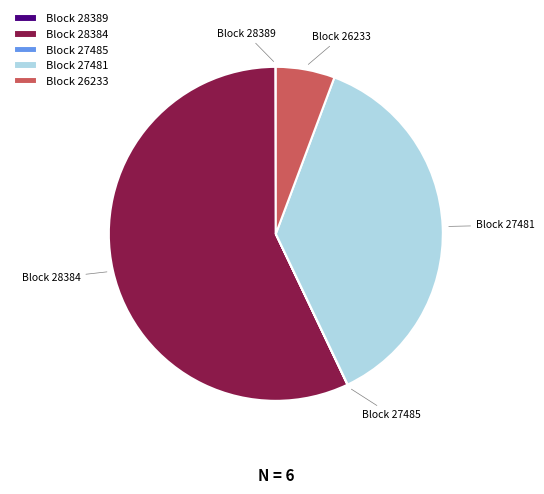

Is it true that Block 26233 is 6% of the pie?

True